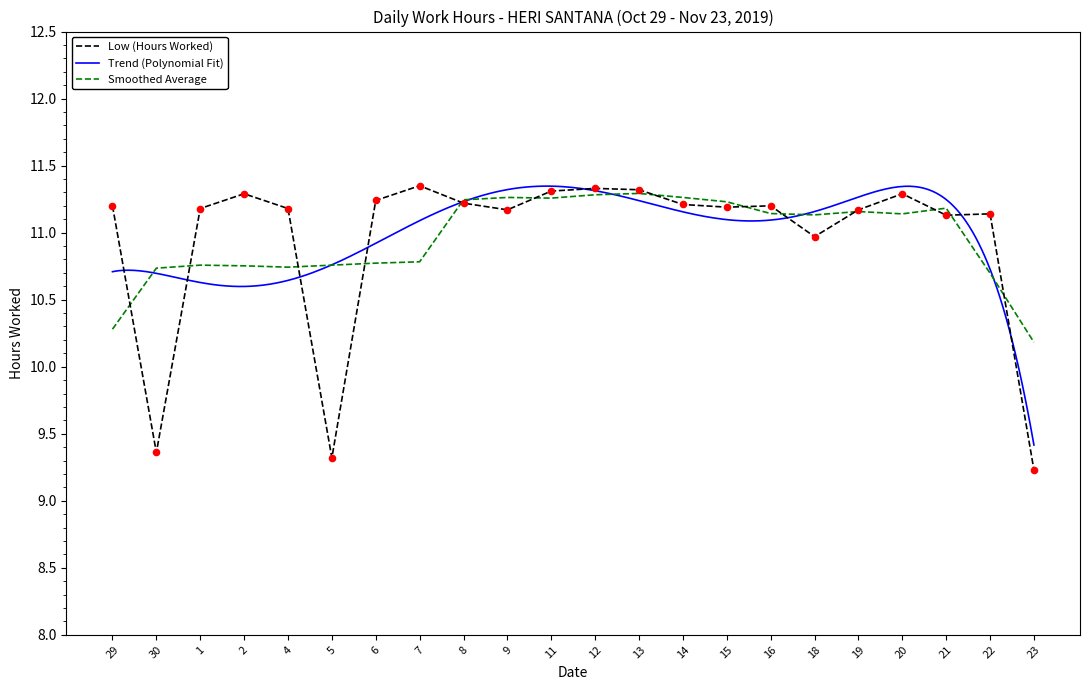

What is the change in value from 7 to 16?

-0.2